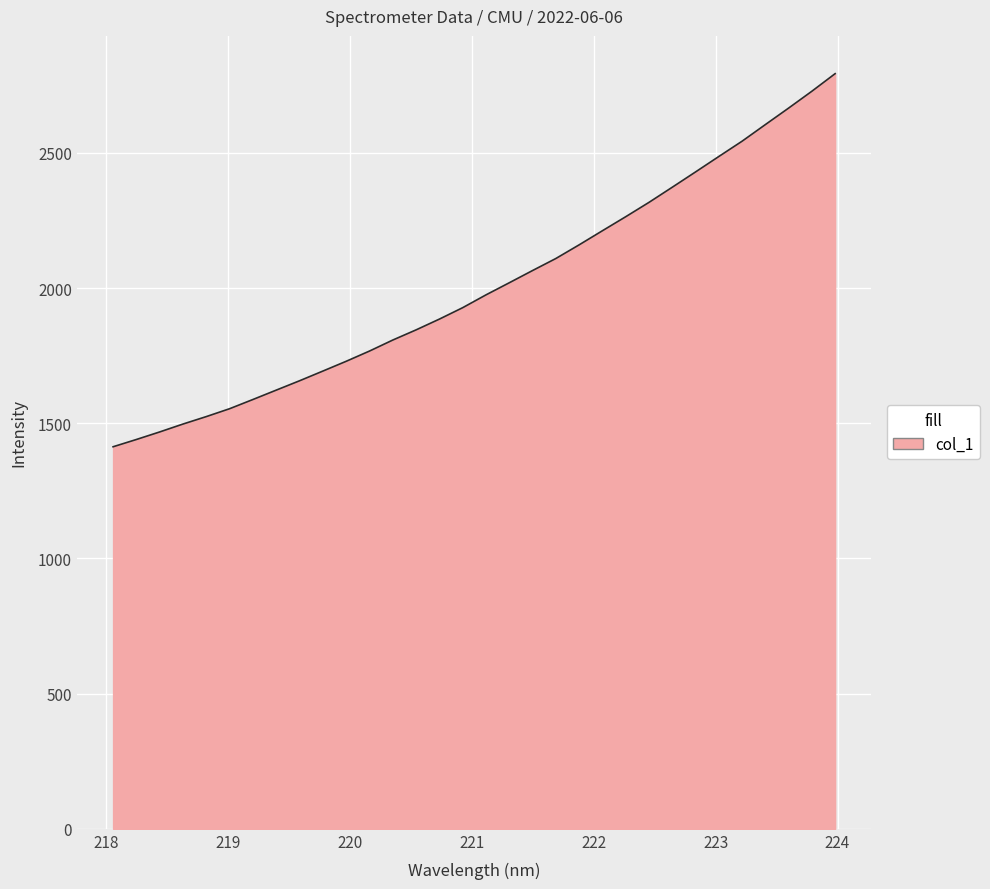

What is the difference between the maximum and minimum values?

1380.1